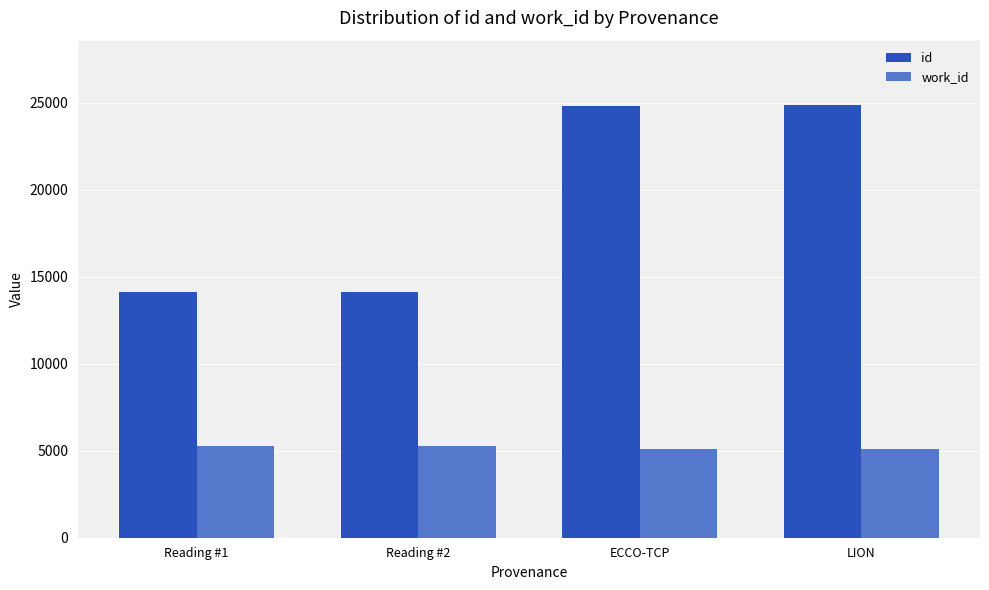

At which label is id closest to 19478?

ECCO-TCP